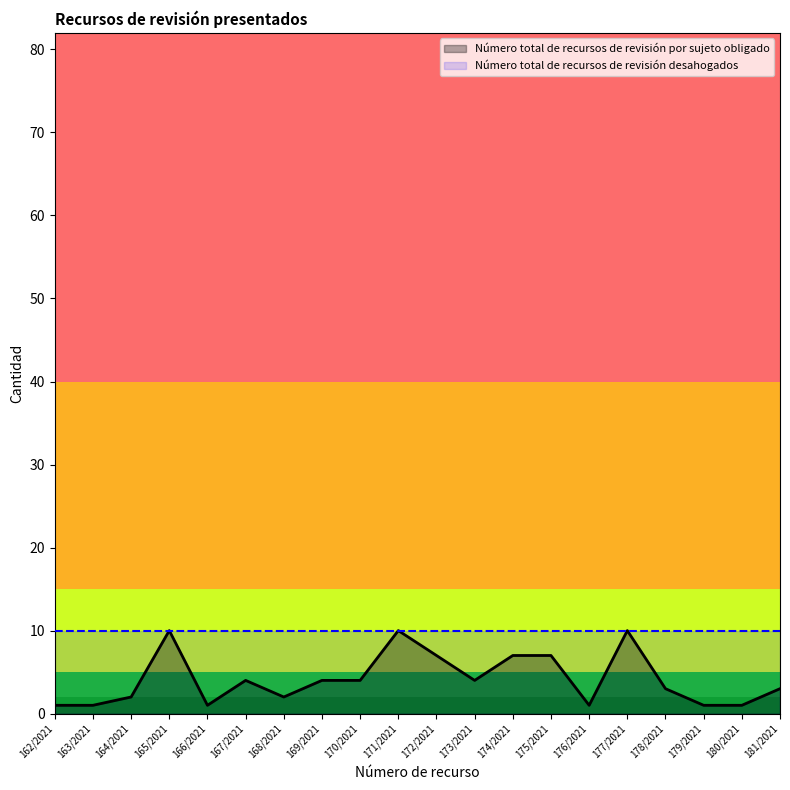

What is the value of the 3rd point from the left?

2